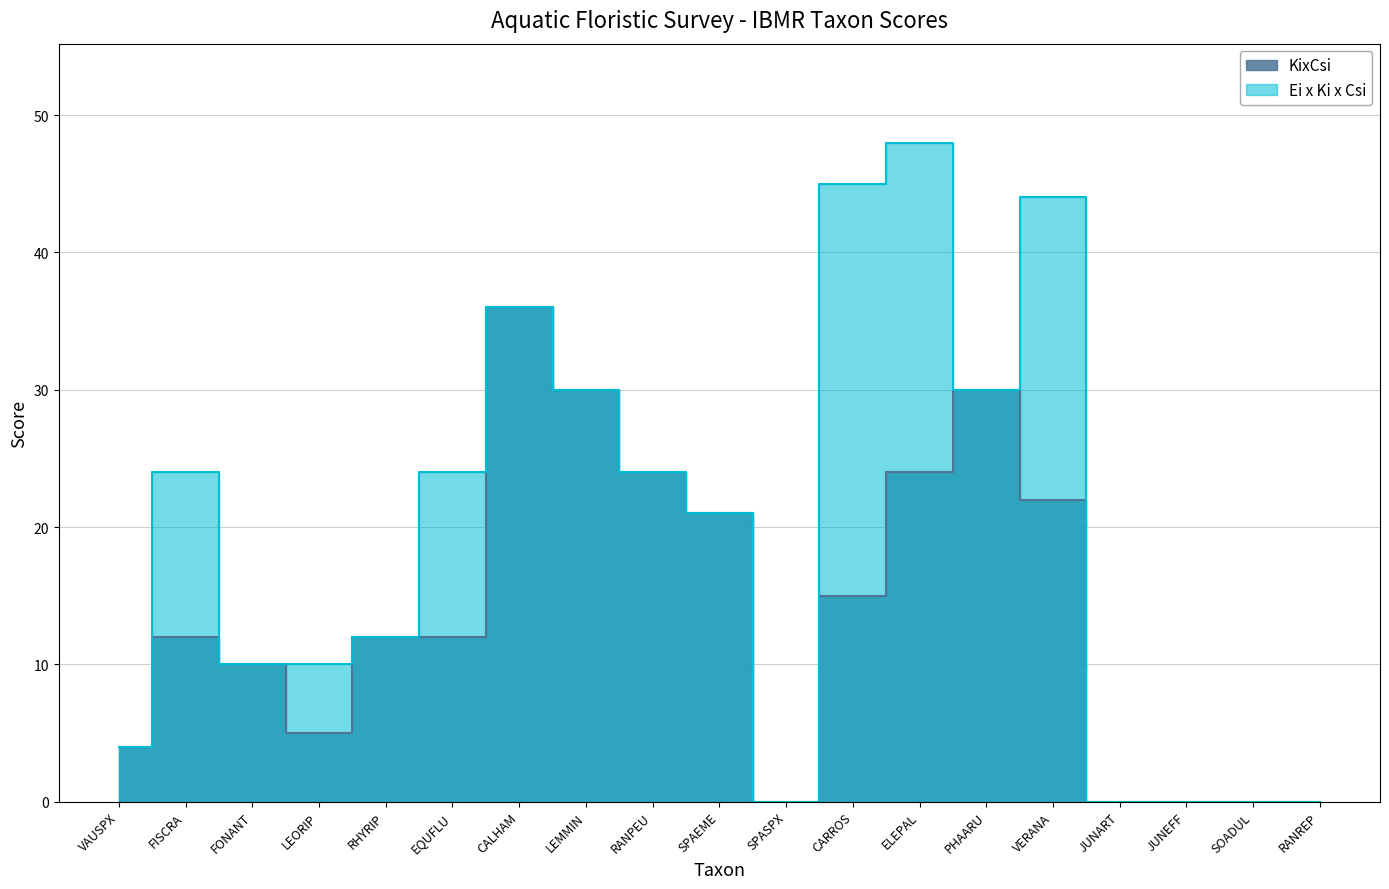

Which series has the largest total across all categories?

Ei x Ki x Csi